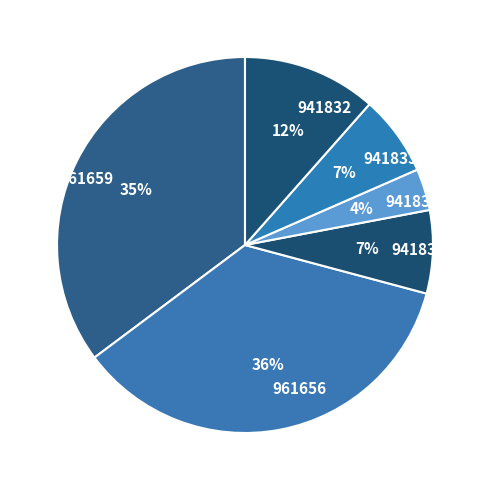

How many segments does this pie chart have?

6